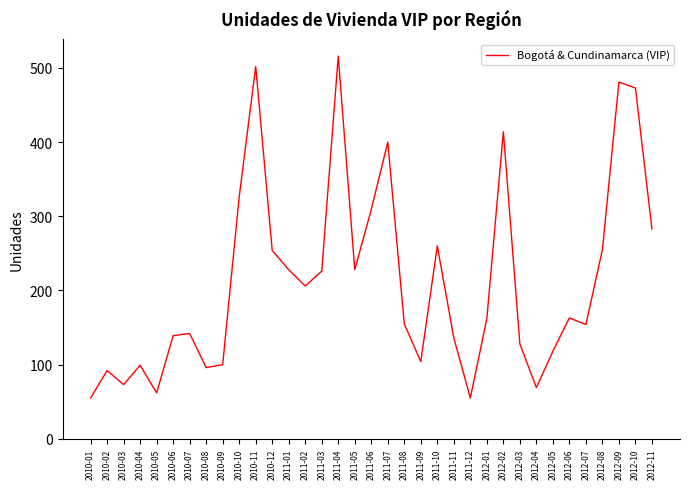

The chart shows a value of 62 at 2010-05. True or false?

True